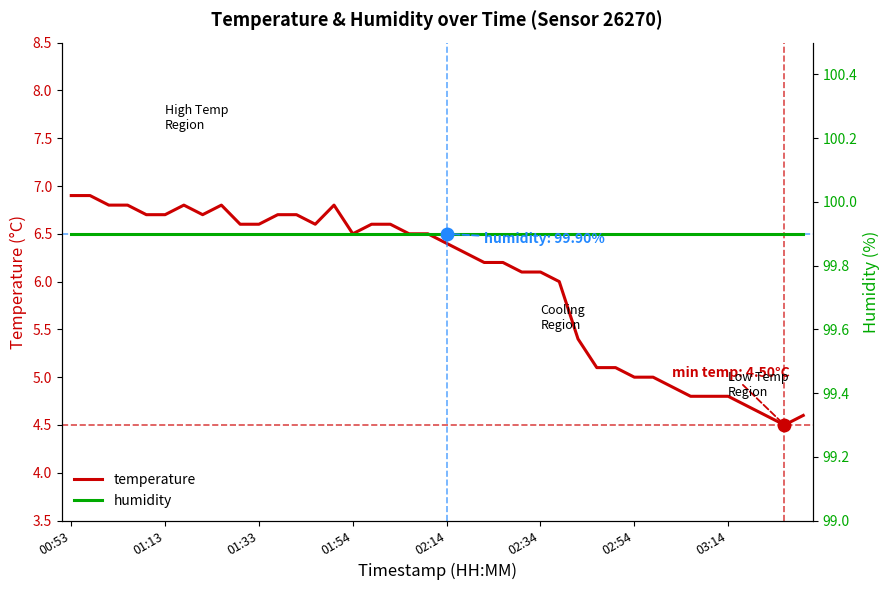

Reading left to right, what are all the values shown in this chart?

temperature: 6.9	6.9	6.8	6.8	6.7	6.7	6.8	6.7	6.8	6.6	6.6	6.7	6.7	6.6	6.8	6.5	6.6	6.6	6.5	6.5	6.4	6.3	6.2	6.2	6.1	6.1	6.0	5.4	5.1	5.1	5.0	5.0	4.9	4.8	4.8	4.8	4.7	4.6	4.5	4.6
humidity: 99.9	99.9	99.9	99.9	99.9	99.9	99.9	99.9	99.9	99.9	99.9	99.9	99.9	99.9	99.9	99.9	99.9	99.9	99.9	99.9	99.9	99.9	99.9	99.9	99.9	99.9	99.9	99.9	99.9	99.9	99.9	99.9	99.9	99.9	99.9	99.9	99.9	99.9	99.9	99.9